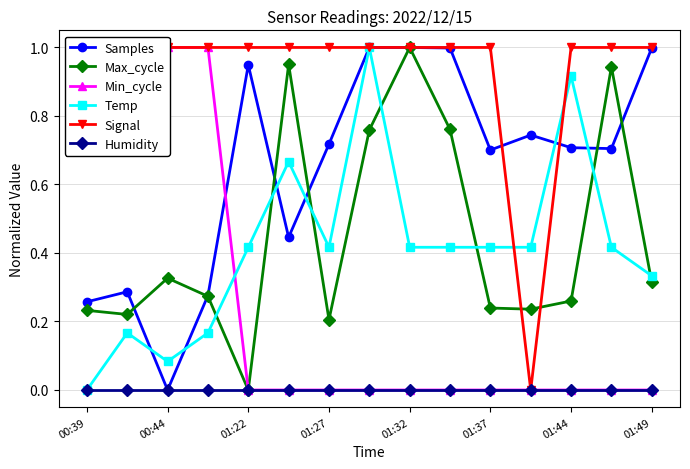

True or false: Temp and Max_cycle cross at least once.

True